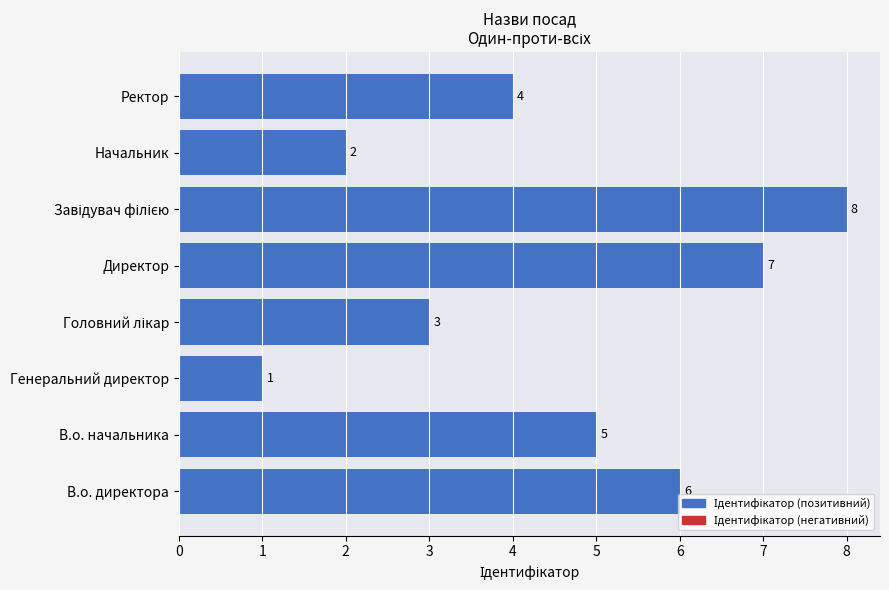

The chart shows a value of 9 at В.о. начальника. True or false?

False